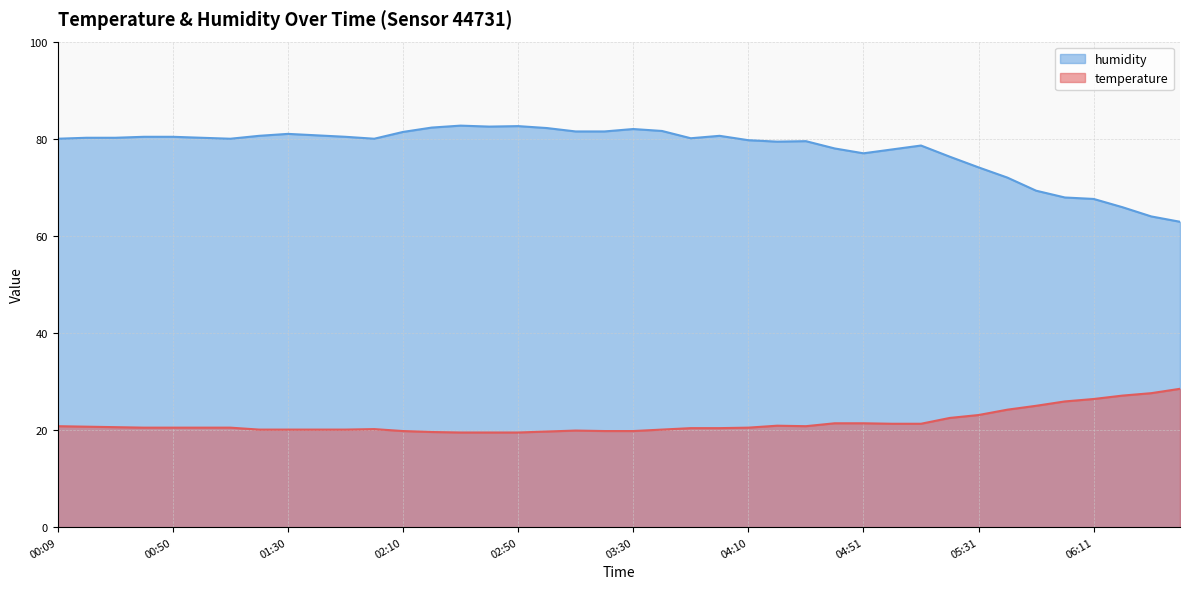

What are all the series names shown in the legend?

temperature, humidity